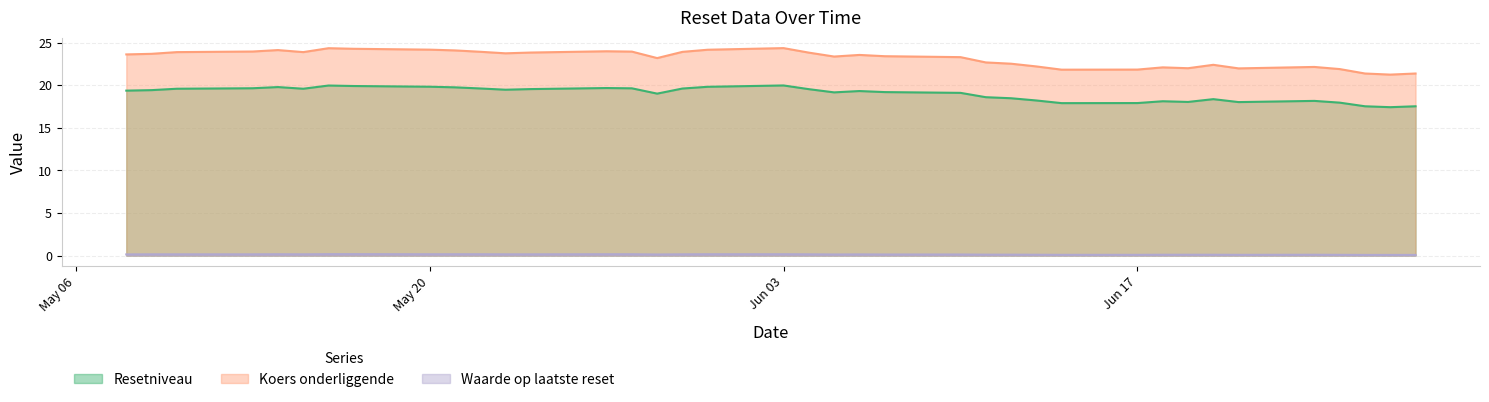

At 2024-05-17, list the series in order from smallest to largest.

Waarde op laatste reset, Resetniveau, Koers onderliggende